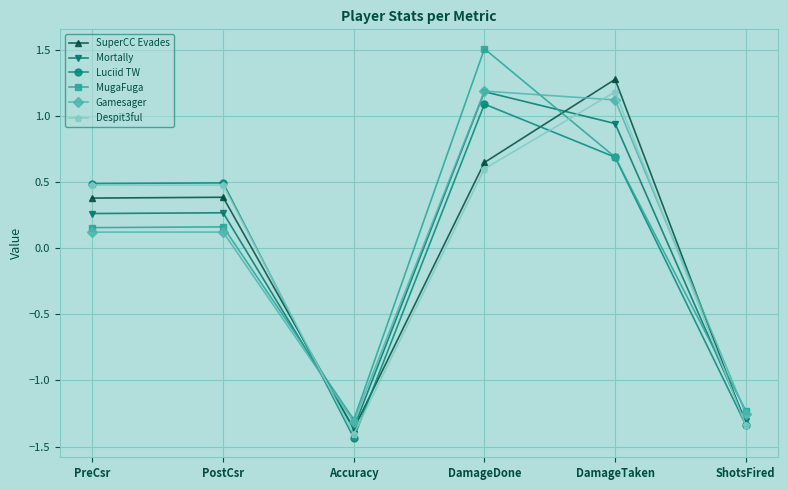

Which label corresponds to the smallest value in the chart?

Accuracy